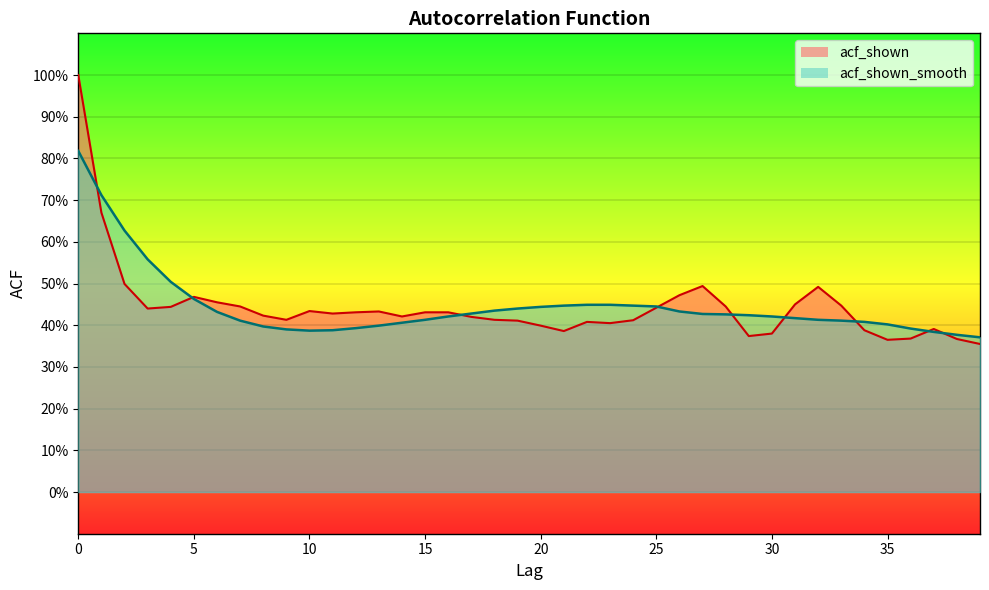

How many interior local valleys does the acf_shown_smooth series have?

1